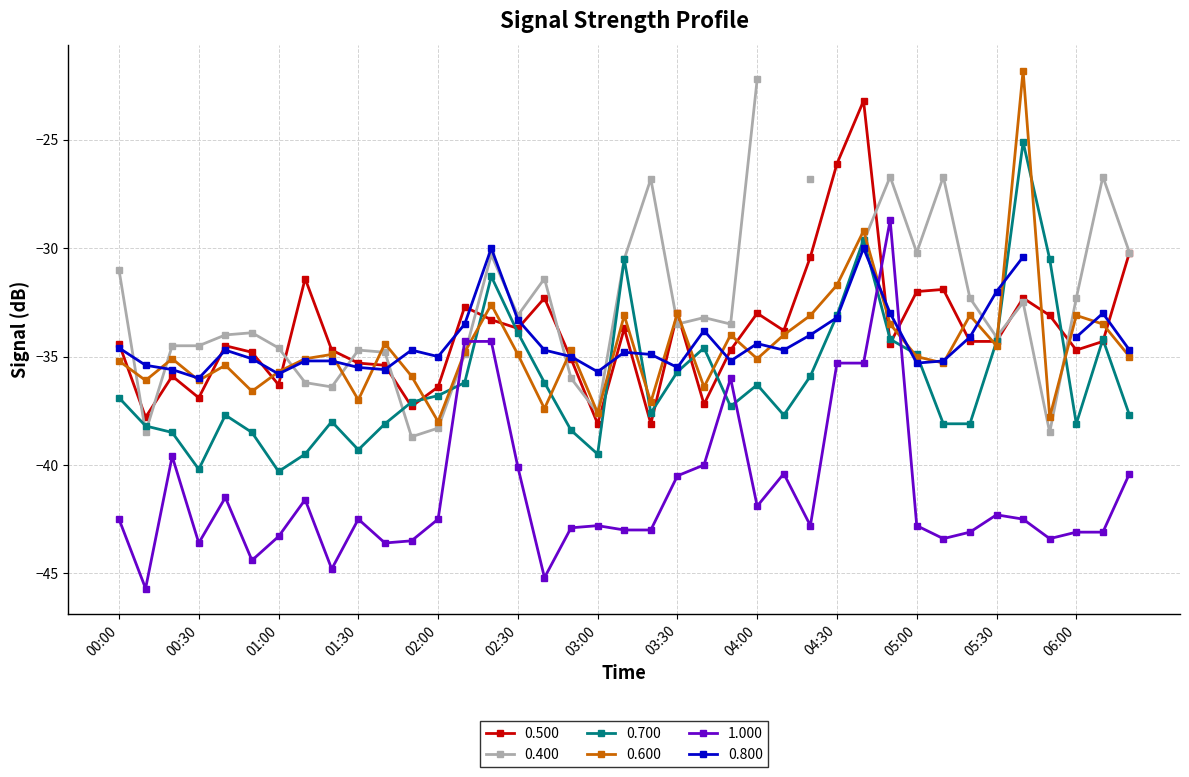

What is the maximum value for 0.500?

-23.2